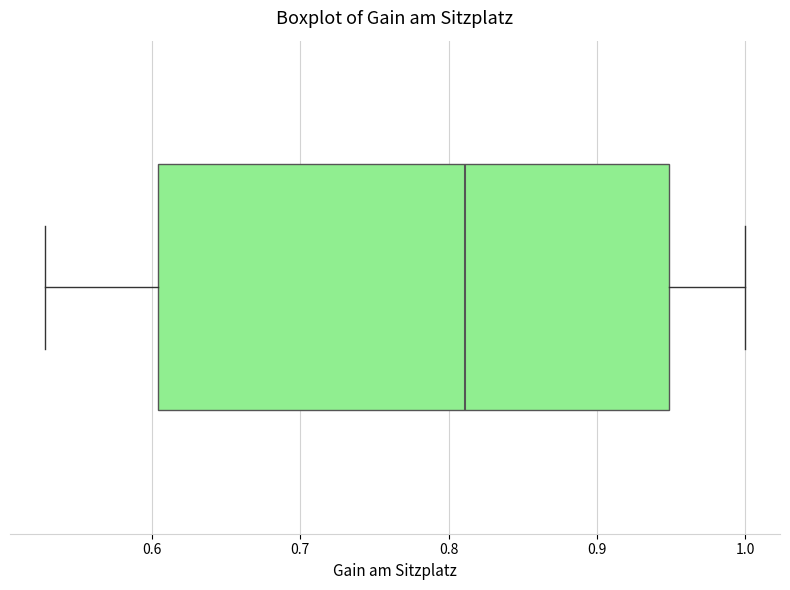

Read this box plot against the x-axis: the position of the median line, the range covered by the box, and the ends of both whiskers. The values are not printed on the chart, so give them approximately, as read against the axis.

median 0.81, box 0.60 to 0.95, whiskers 0.53 to 1.00